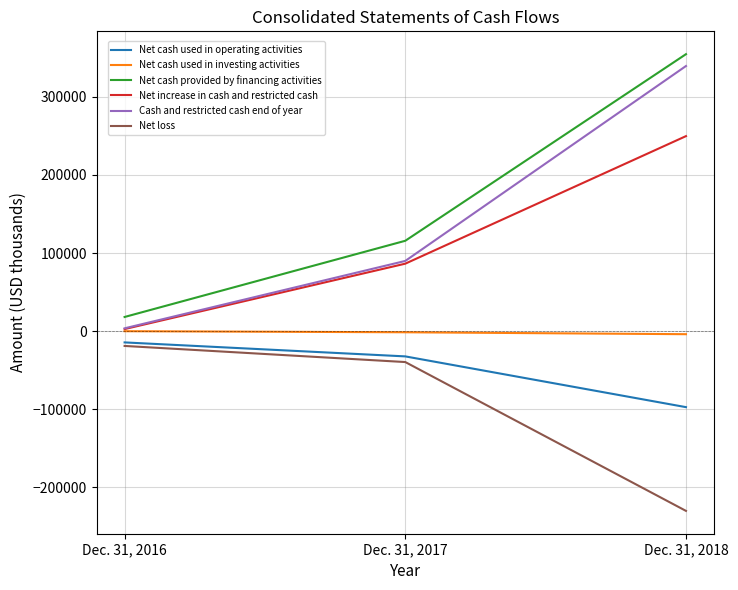

What is the difference between the highest and lowest values at Dec. 31, 2017?

155440